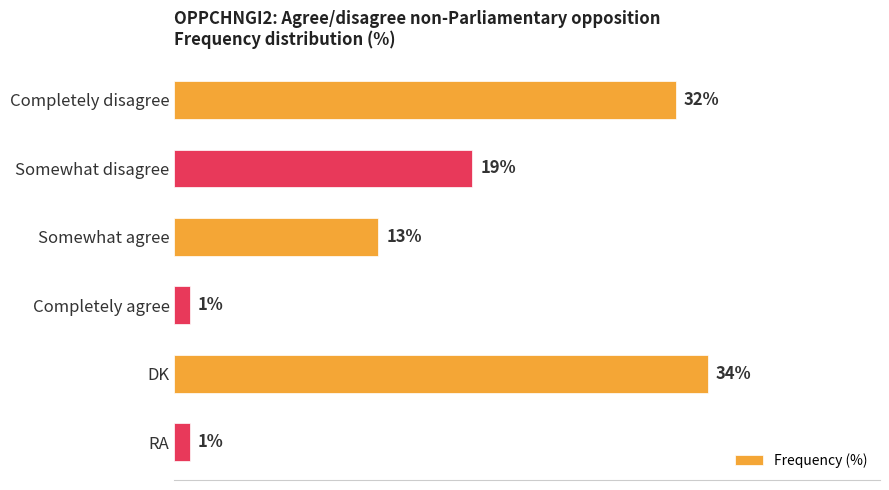

At which label is the value closest to 17?

Somewhat disagree